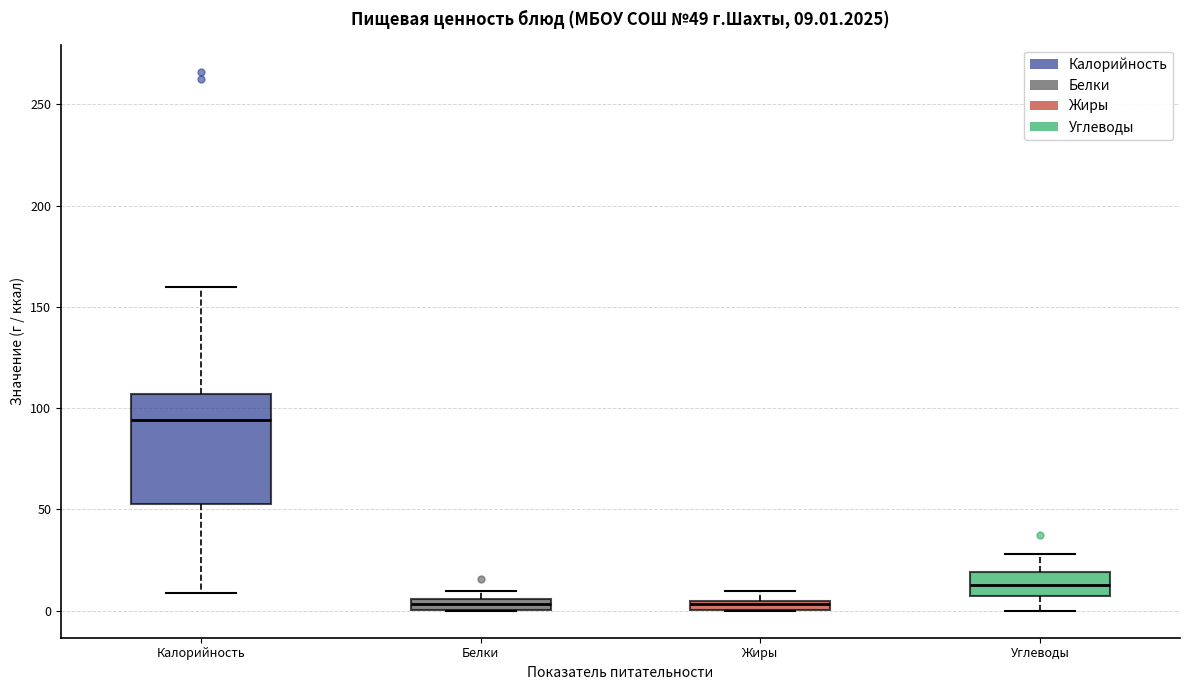

Comparing the boxes themselves (not the whiskers), which one is the tallest?

Калорийность